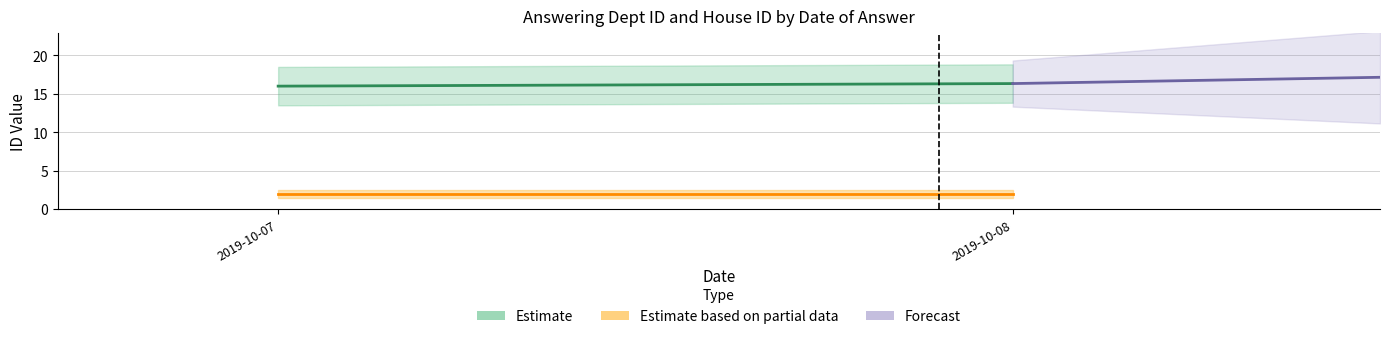

What is the average value of the Forecast series?

16.7